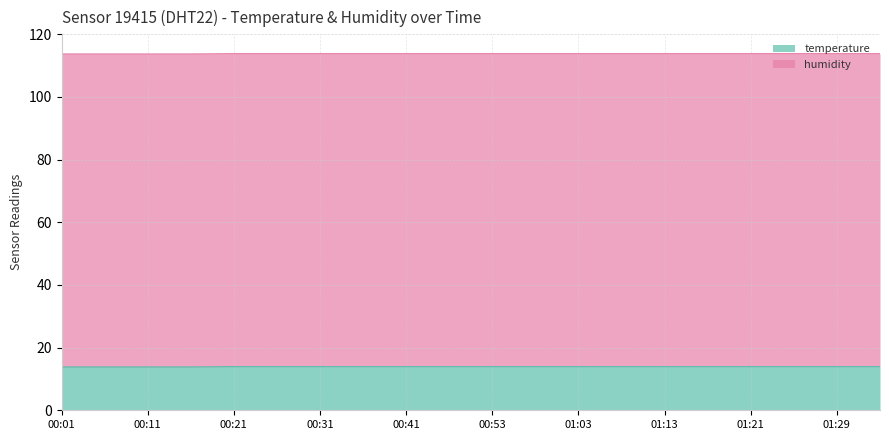

What is the smallest value displayed?

13.8